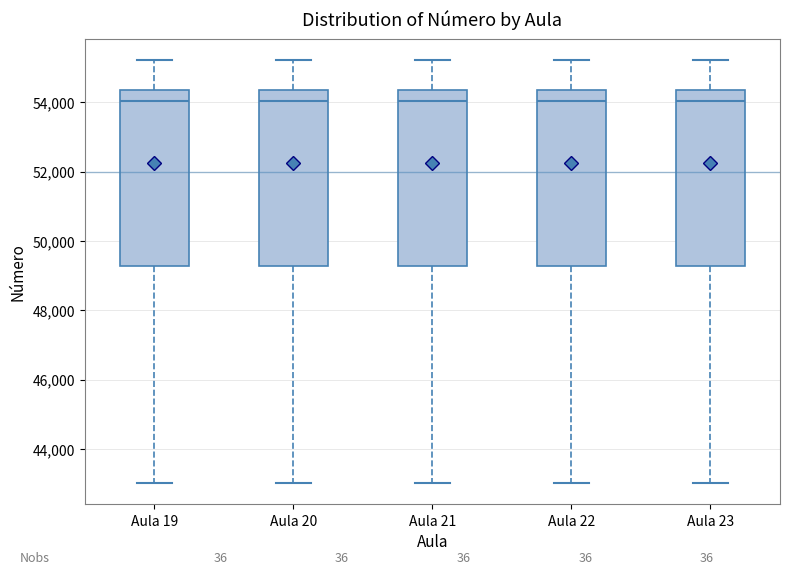

Where is the lower edge of the box for Aula 20 on the y-axis? The values are not printed on the chart, so give them approximately, as read against the axis.

49200